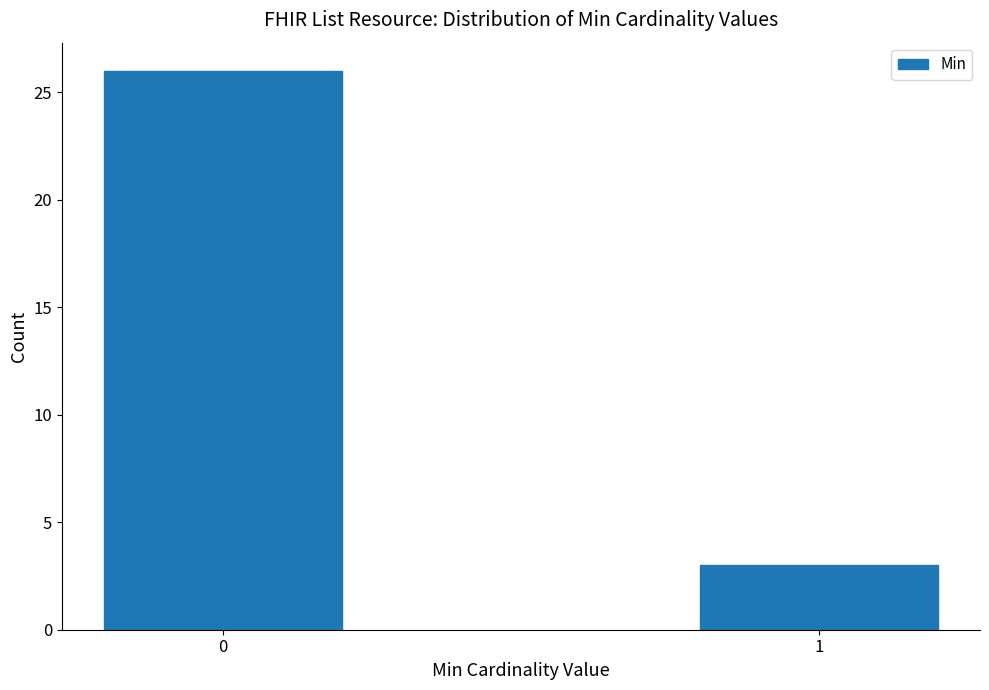

Reading left to right, list all the values displayed in this chart.

0=26	1=3